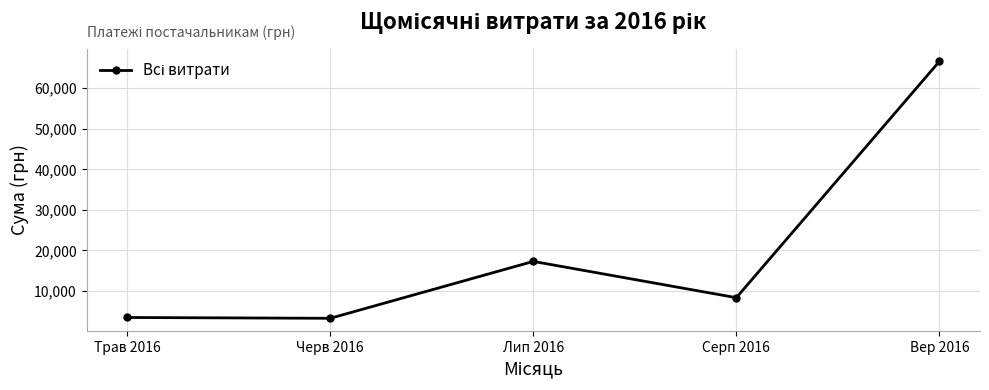

Where does the data first go above 8369?

Лип 2016